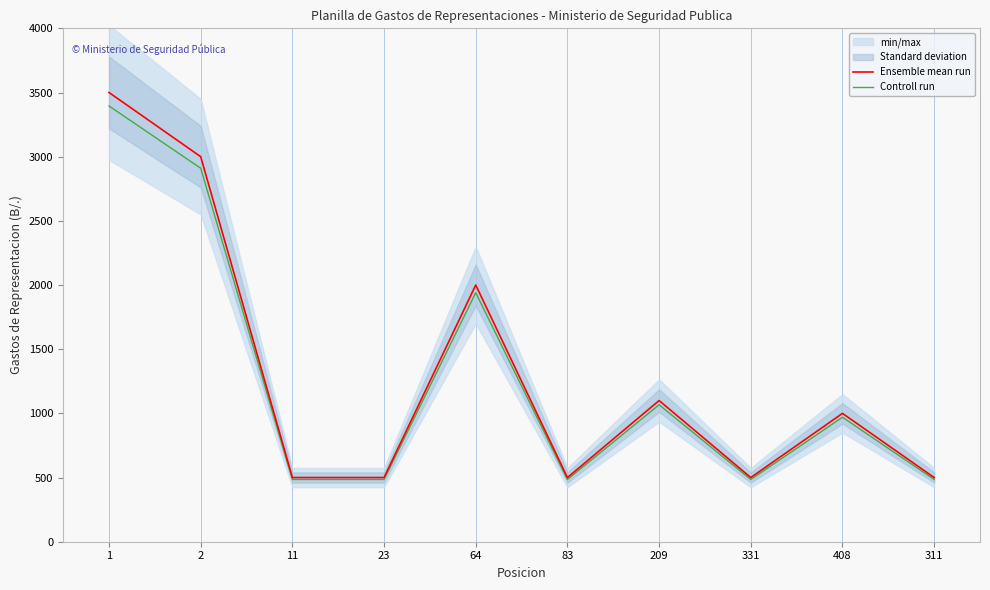

True or false: Controll run and Ensemble mean run cross at least once.

False